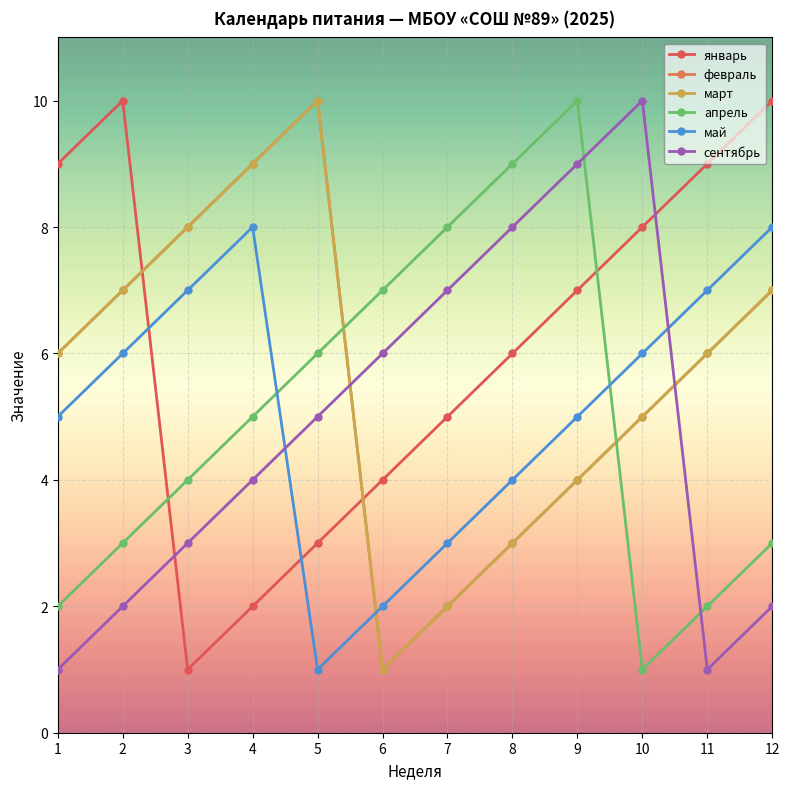

What is the difference between the февраль values at 2 and 7?

5